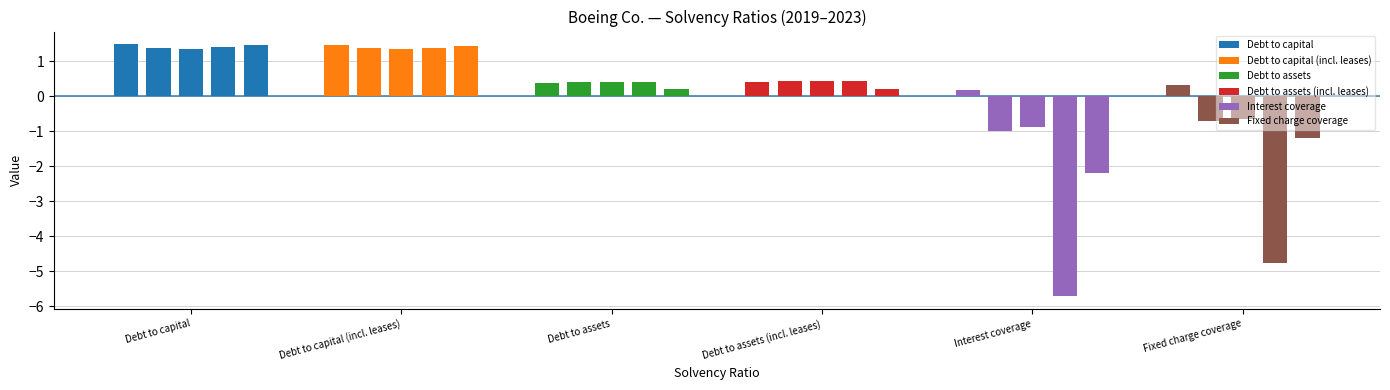

Reading left to right, transcribe all the data shown in this chart.

Debt to capital: 1.5	1.4	1.4	1.4	1.5
Debt to capital (incl. leases): 1.5	1.4	1.3	1.4	1.4
Debt to assets: 0.4	0.4	0.4	0.4	0.2
Debt to assets (incl. leases): 0.4	0.4	0.4	0.4	0.2
Interest coverage: 0.2	-1.0	-0.9	-5.7	-2.2
Fixed charge coverage: 0.3	-0.7	-0.6	-4.8	-1.2